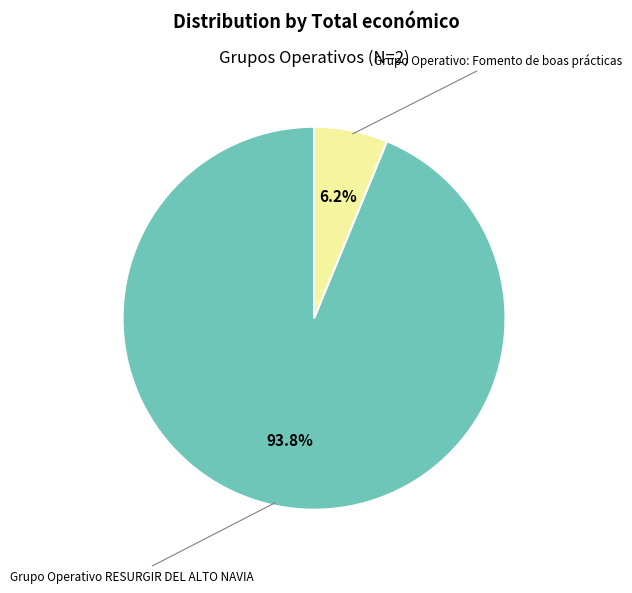

Rank the categories by value from highest to lowest.

Grupo Operativo RESURGIR DEL ALTO NAVIA, Grupo Operativo: Fomento de boas prácticas